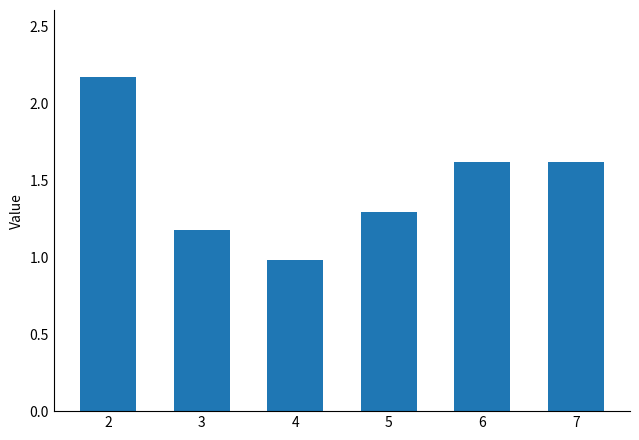

What is the change in value from 2 to 7?

-0.6